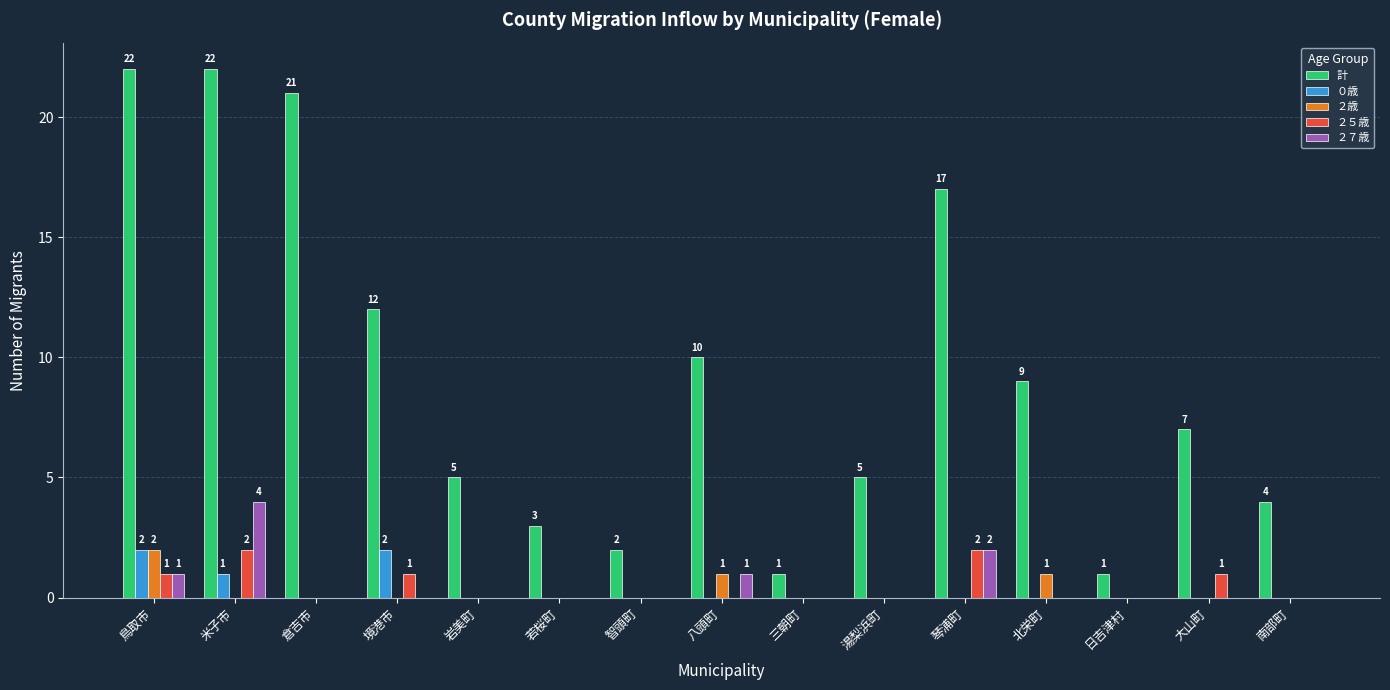

The ２７歳 series shows 0 at 倉吉市. True or false?

True